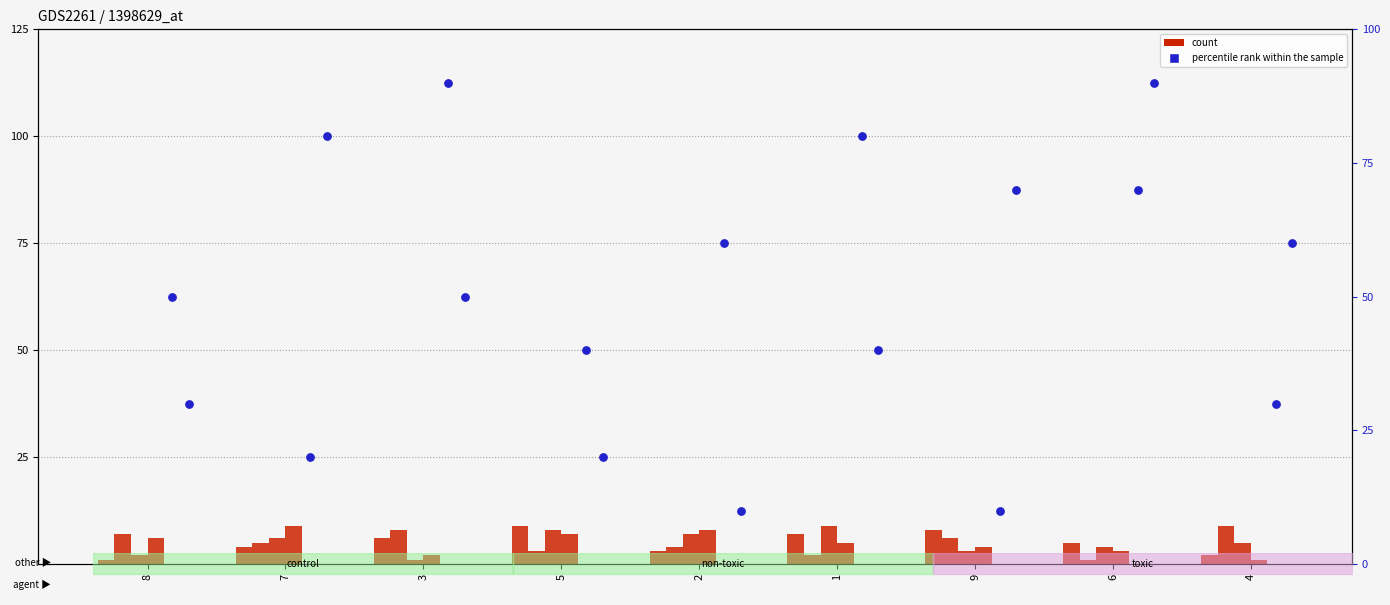

What is the total value across all series at 1?

87